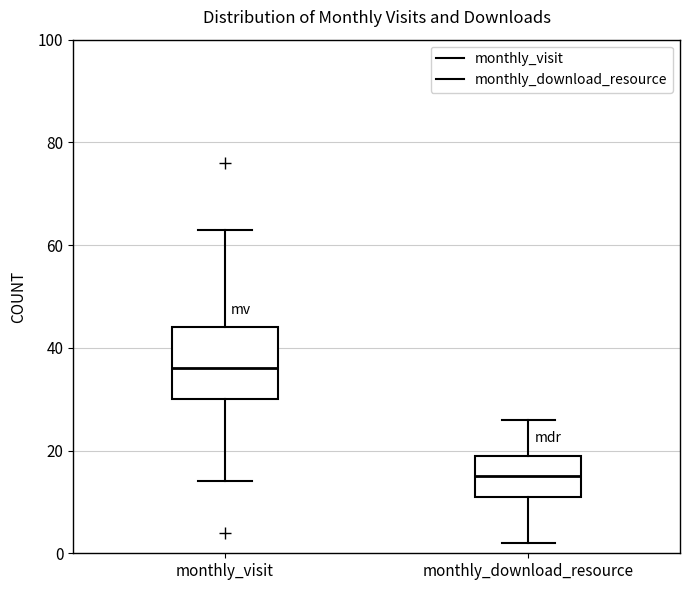

Which box is the tallest, from its lower edge to its upper edge?

monthly_visit